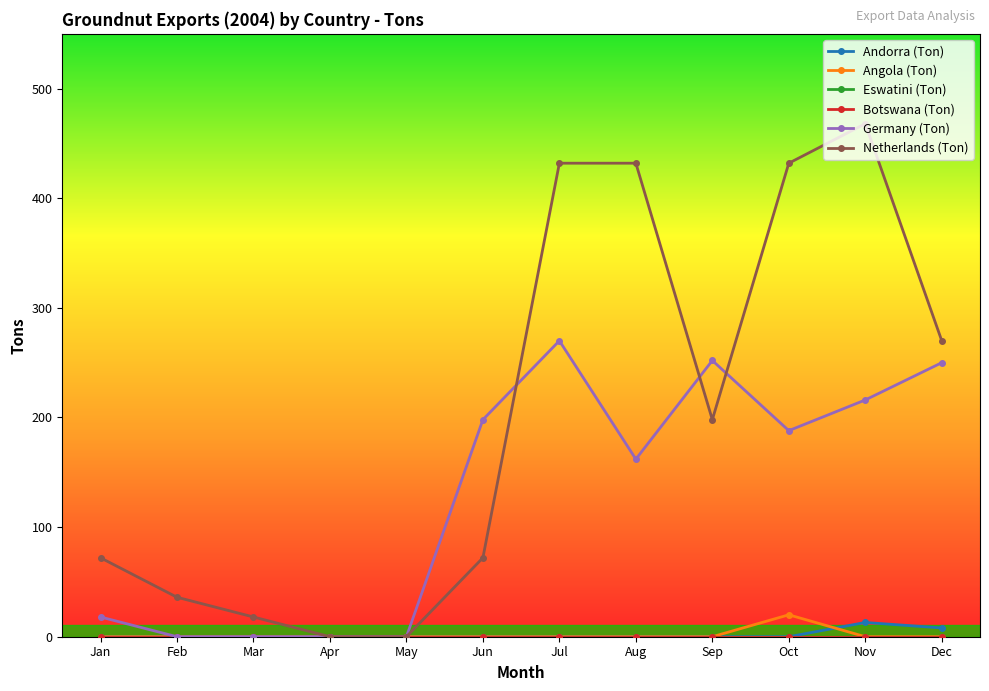

What is the value of the Netherlands (Ton) point at the 1st from the left?

72